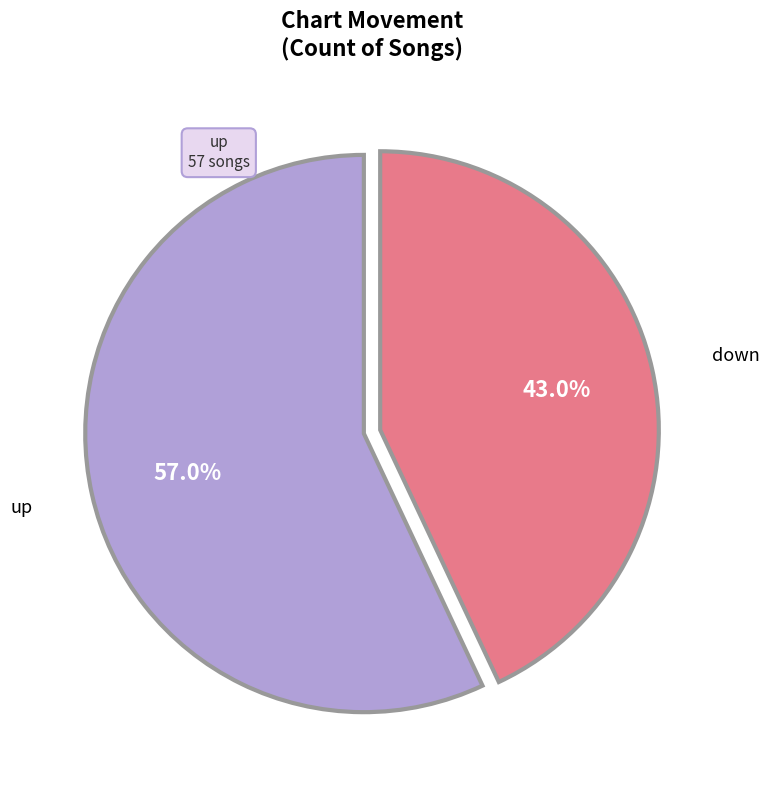

Is there a majority slice in this chart?

Yes